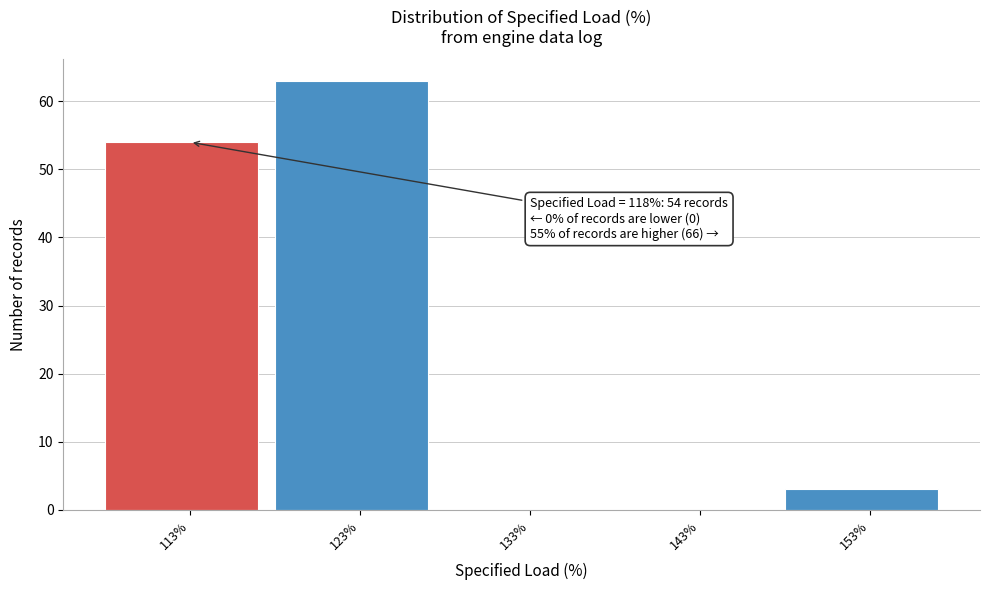

Reading left to right, list all the values displayed in this chart.

113%=54	123%=63	133%=0	143%=0	153%=3